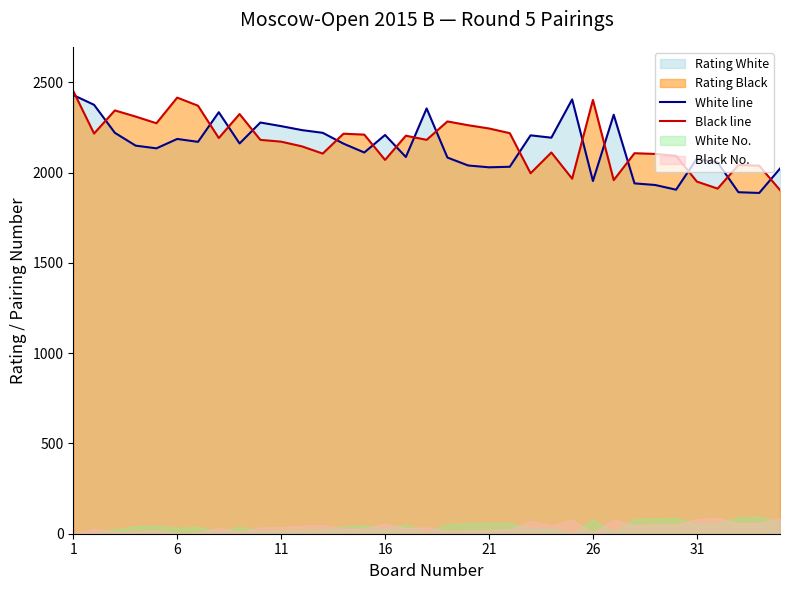

What is the lowest value of the Black line series?

1903